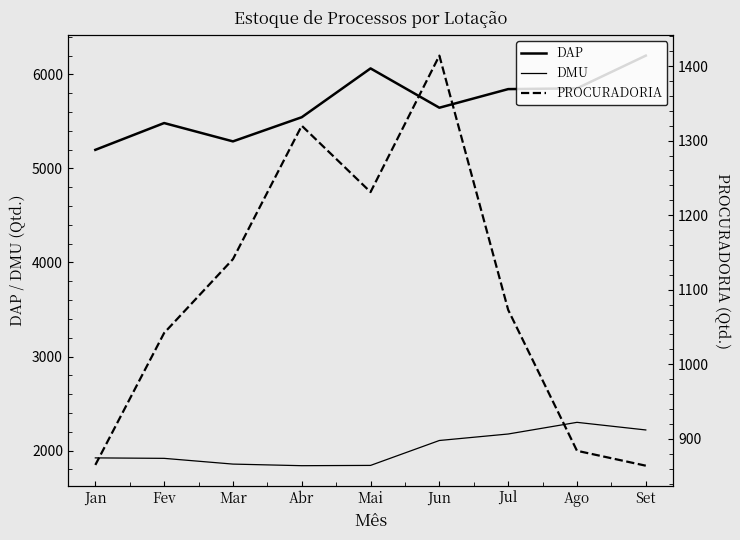

List the series in order of their peak value, highest first.

DAP, DMU, PROCURADORIA